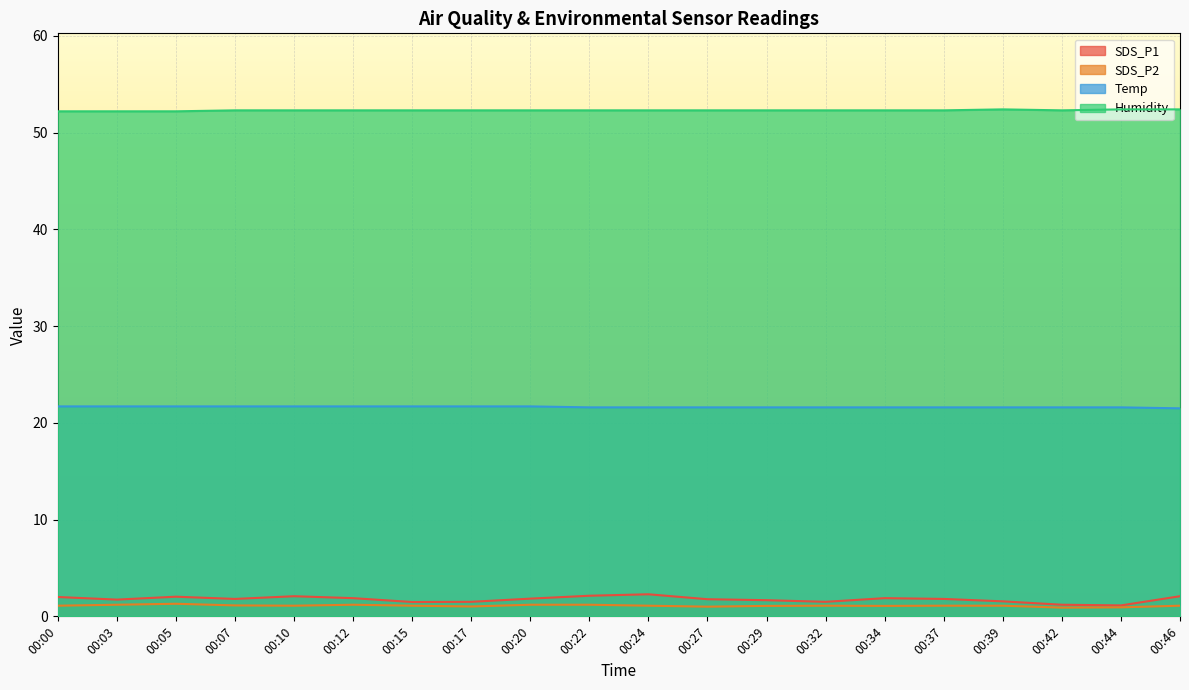

What is the value of the SDS_P2 point at the 3rd from the left?

1.3